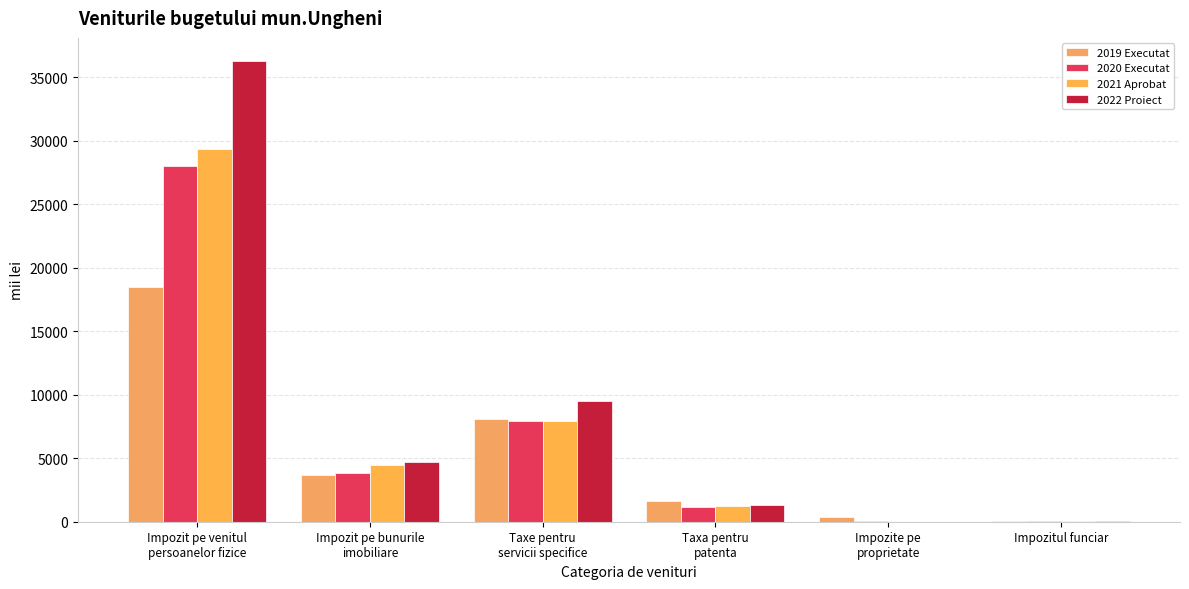

Does the chart contain stacked bars?

No